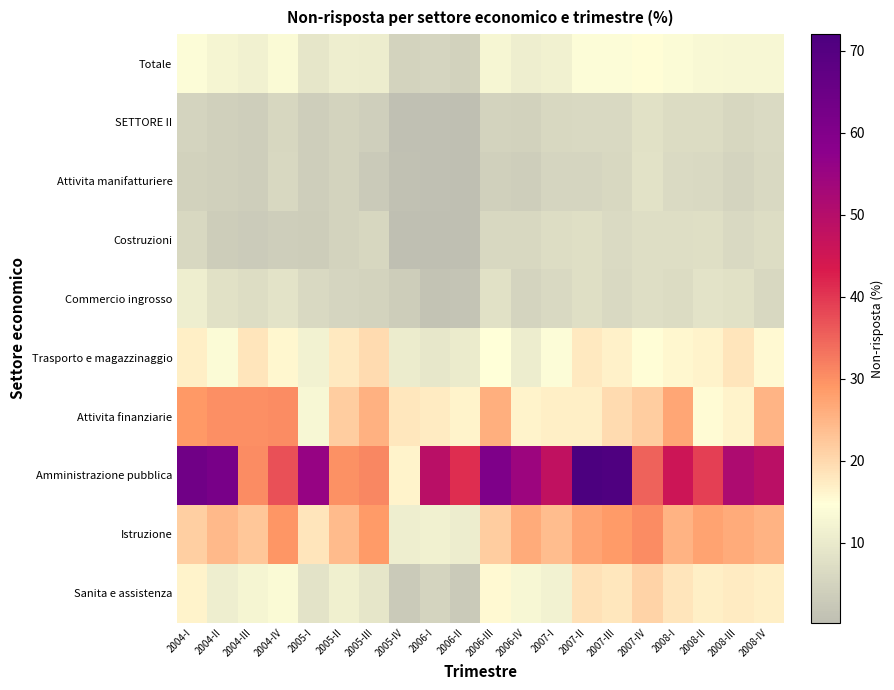

Rank the series at 2004-IV from lowest to highest value.

Costruzioni, SETTORE II, Attivita manifatturiere, Commercio ingrosso, Sanita e assistenza, Totale, Trasporto e magazzinaggio, Istruzione, Attivita finanziarie, Amministrazione pubblica